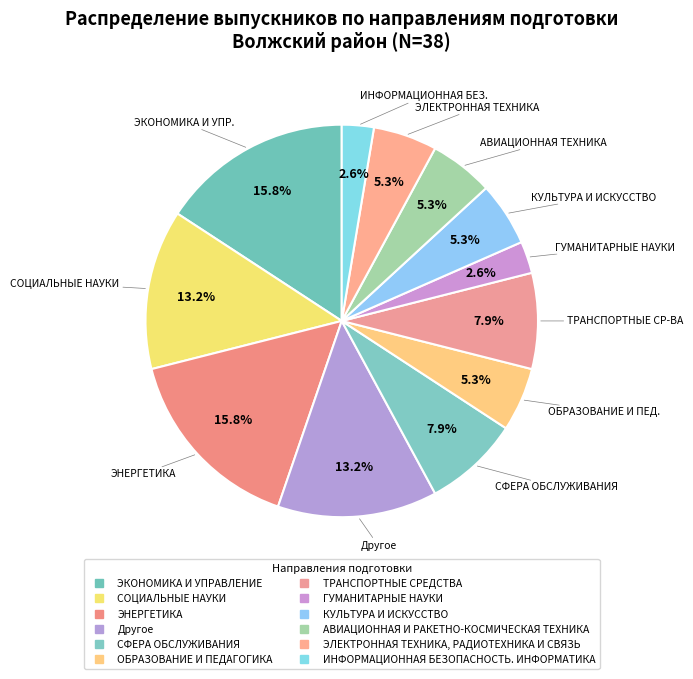

To the nearest percent, what is the combined percentage of ИНФОРМАЦИОННАЯ БЕЗОПАСНОСТЬ. ИНФОРМАТИКА and КУЛЬТУРА И ИСКУССТВО?

8%